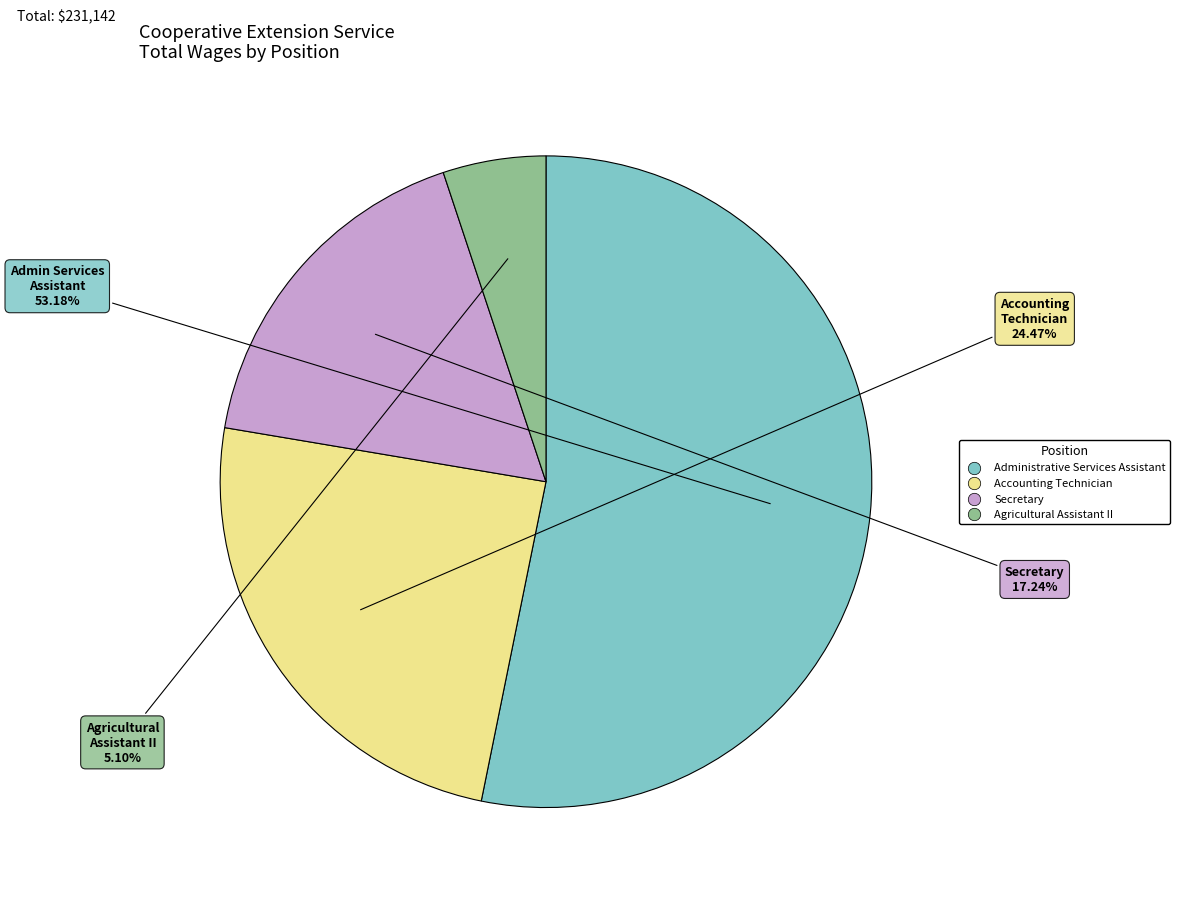

Rank the categories by value from highest to lowest.

Administrative Services Assistant, Accounting Technician, Secretary, Agricultural Assistant II